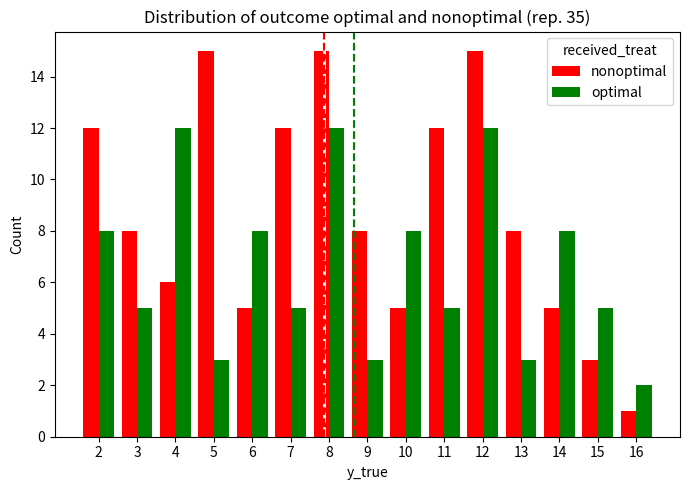

What is the approximate value of nonoptimal at 10?

5